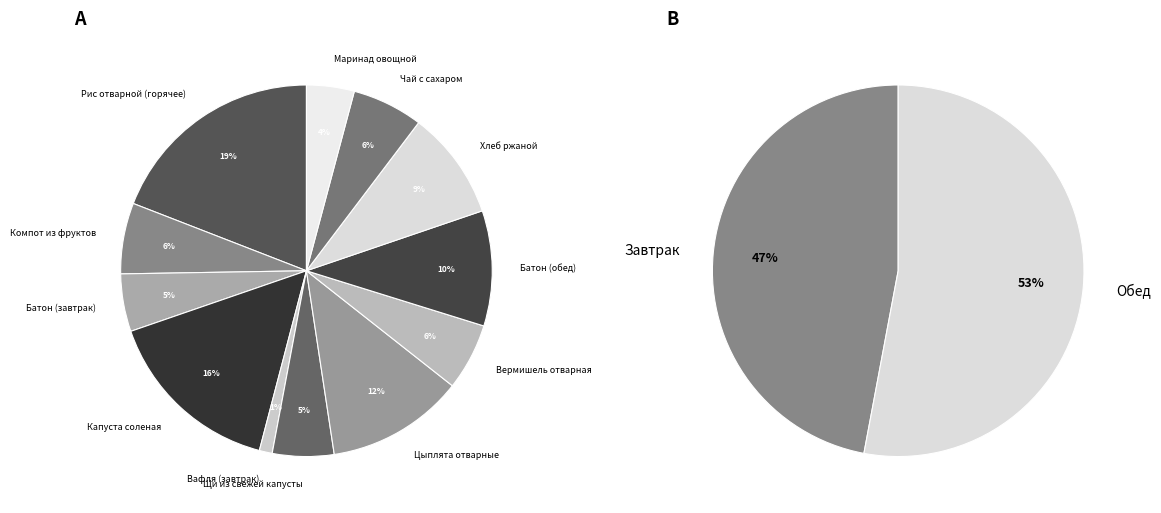

To the nearest percent, what is the average slice percentage?

8%